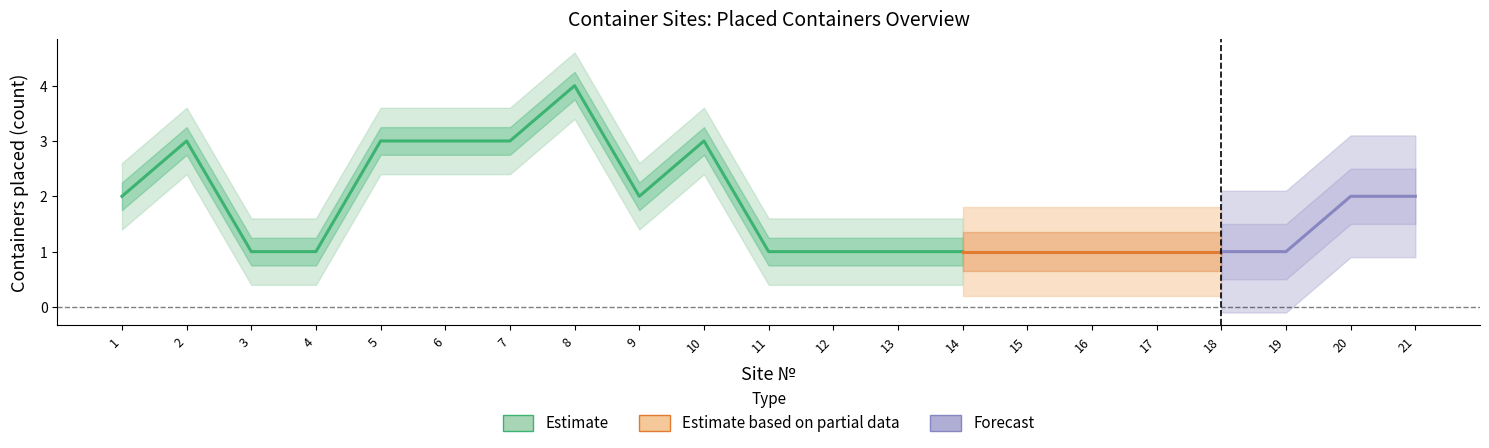

Between 14 and 11, which is larger?

14